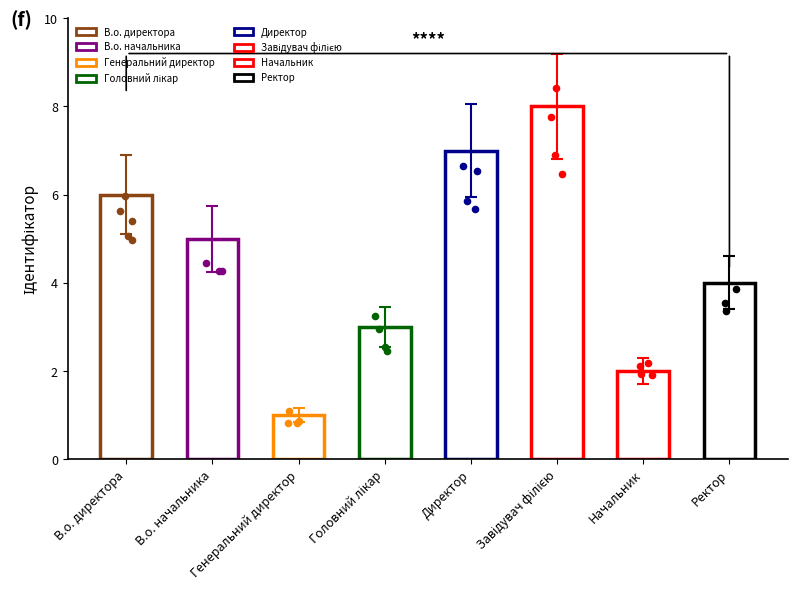

Approximately how many times larger is the value at В.о. начальника compared to Генеральний директор?

5.0